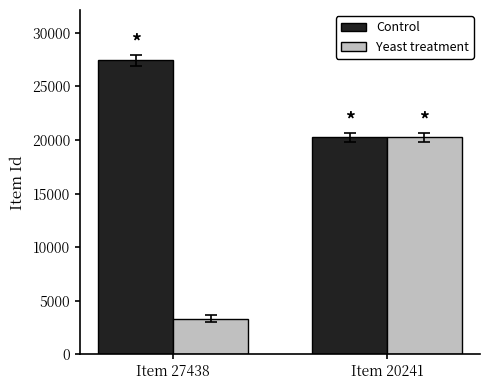

Reading right to left, list all the values displayed in this chart.

Control: 20241	27438
Yeast treatment: 20241	3347